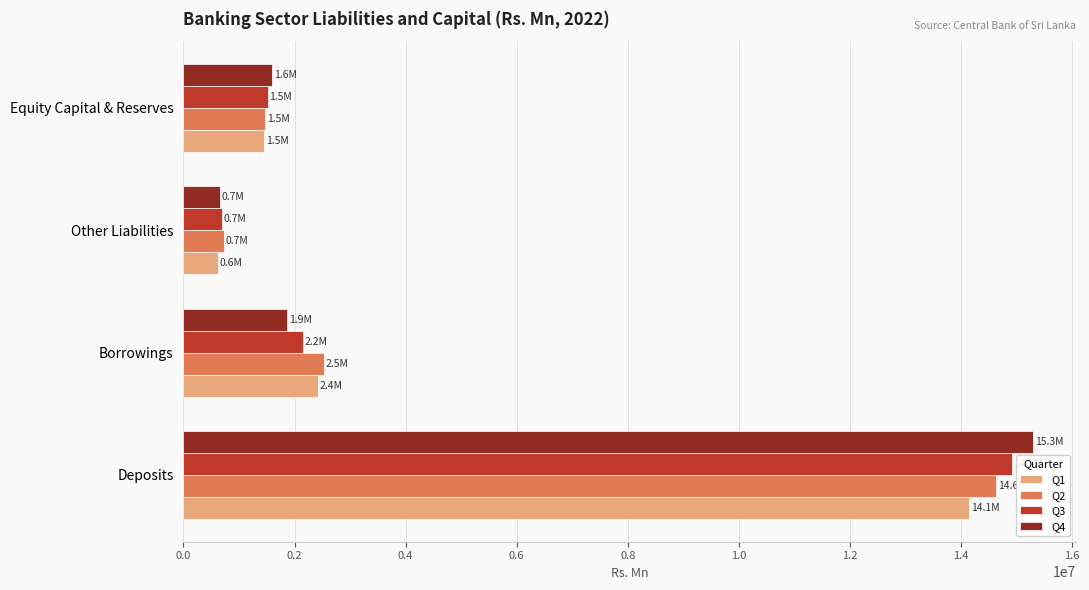

What is the difference between the Q4 values at Deposits and Equity Capital & Reserves?

13705664.5